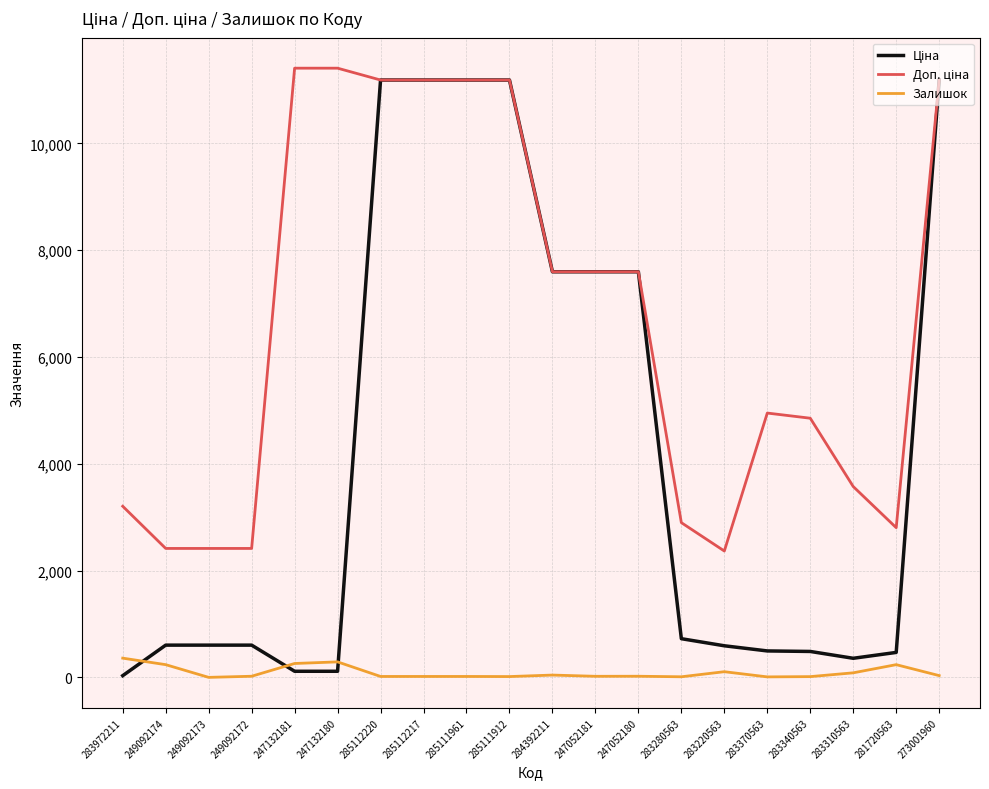

Is it true that Залишок equals 33.0 at 273001960?

True